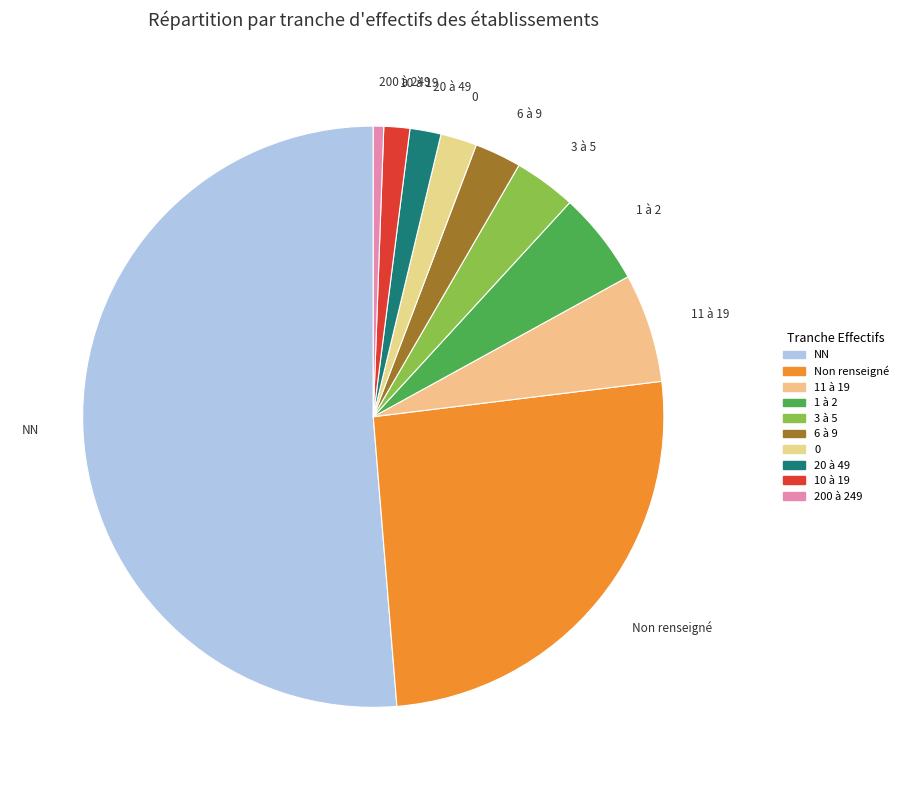

How many segments does this pie chart have?

10